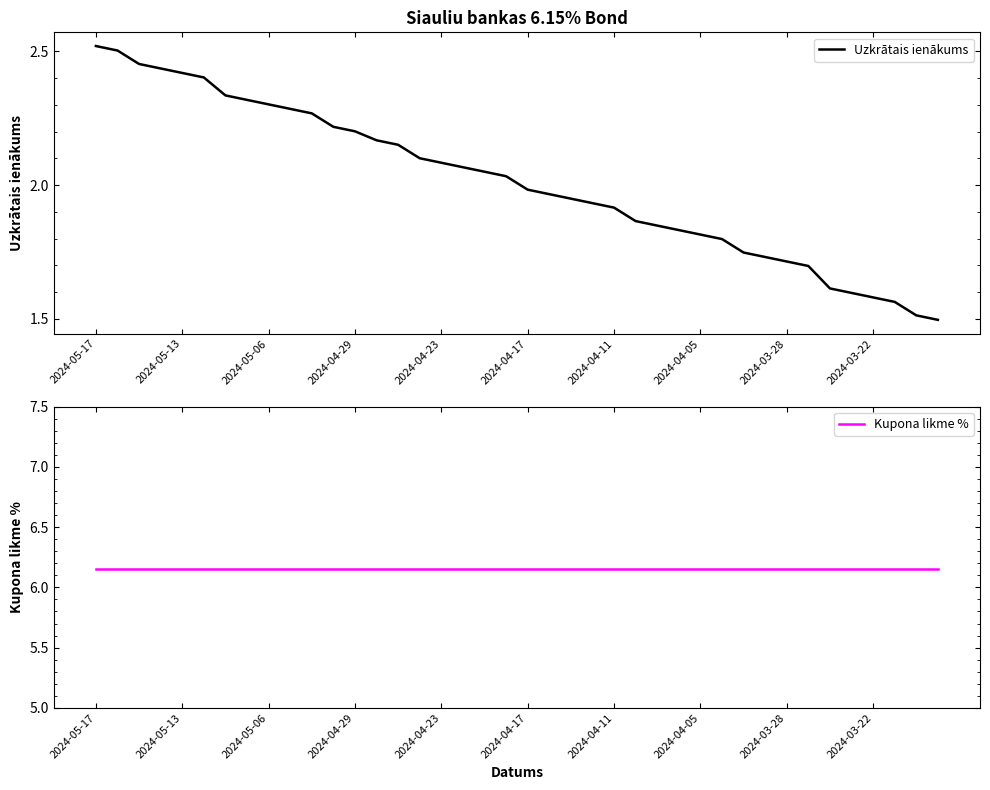

Reading left to right, transcribe all the data shown in this chart.

Uzkrātais ienākums: 2.5	2.5	2.5	2.4	2.4	2.4	2.3	2.3	2.3	2.3	2.3	2.2	2.2	2.2	2.2	2.1	2.1	2.1	2.0	2.0	2.0	2.0	1.9	1.9	1.9	1.9	1.8	1.8	1.8	1.8	1.7	1.7	1.7	1.7	1.6	1.6	1.6	1.6	1.5	1.5
Kupona likme %: 6.2	6.2	6.2	6.2	6.2	6.2	6.2	6.2	6.2	6.2	6.2	6.2	6.2	6.2	6.2	6.2	6.2	6.2	6.2	6.2	6.2	6.2	6.2	6.2	6.2	6.2	6.2	6.2	6.2	6.2	6.2	6.2	6.2	6.2	6.2	6.2	6.2	6.2	6.2	6.2